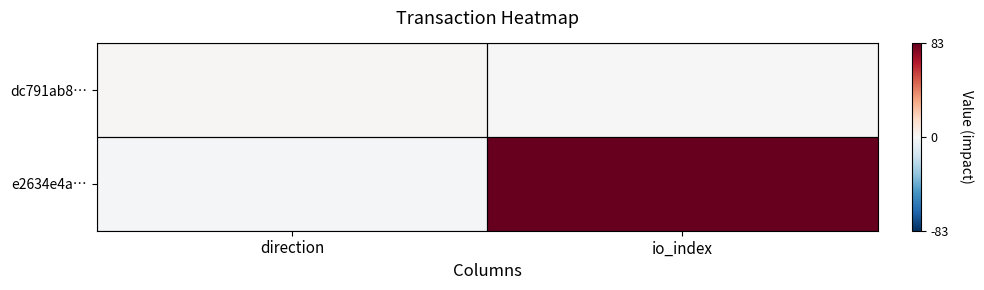

Rank the series at io_index from lowest to highest value.

dc791ab8…, e2634e4a…